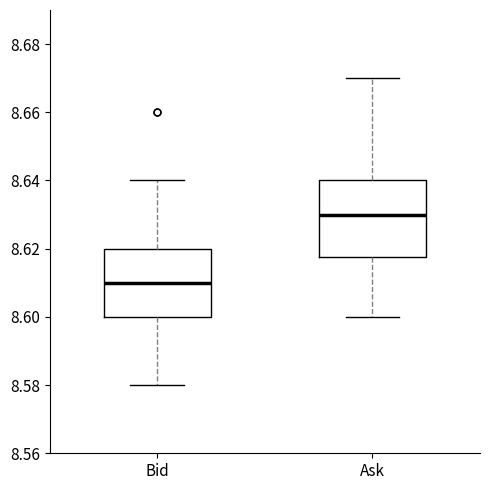

Reading left to right, transcribe this box plot: for each box, give where its median line is, the range the box spans, and where its two whiskers end, as read against the y-axis. The values are not printed on the chart, so give them approximately, as read against the axis.

Bid: median 8.610, box 8.600 to 8.620, whiskers 8.580 to 8.640
Ask: median 8.630, box 8.618 to 8.640, whiskers 8.600 to 8.670